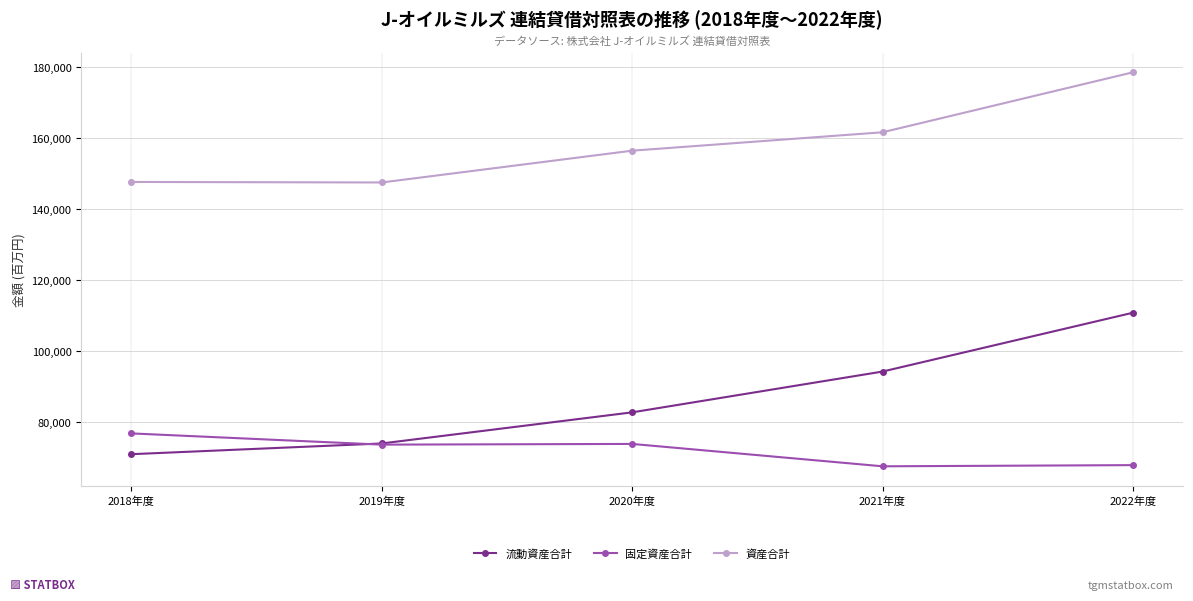

What is the label of the 2nd point from the left?

2019年度